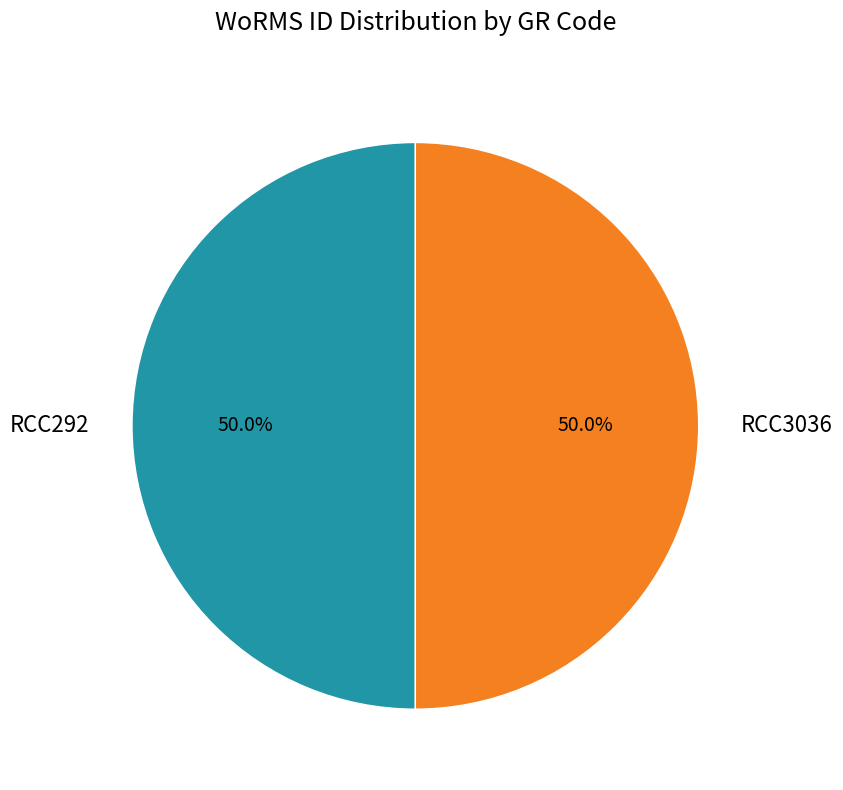

To the nearest percent, what percentage of the pie is RCC292?

50%